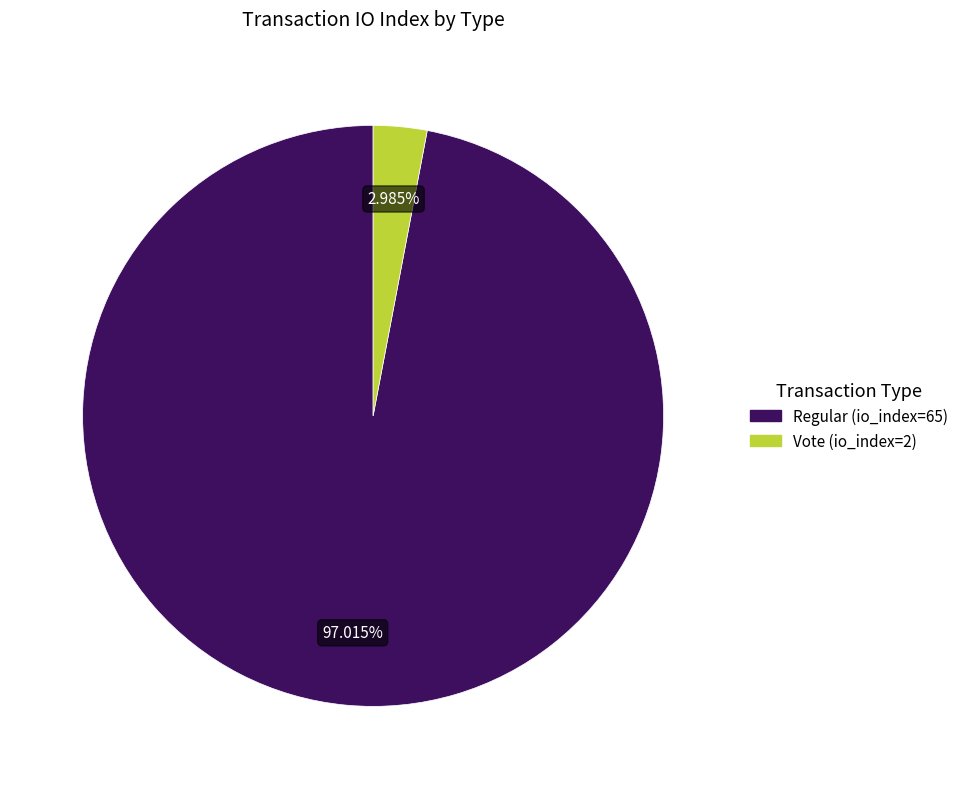

Is there a majority slice in this chart?

Yes